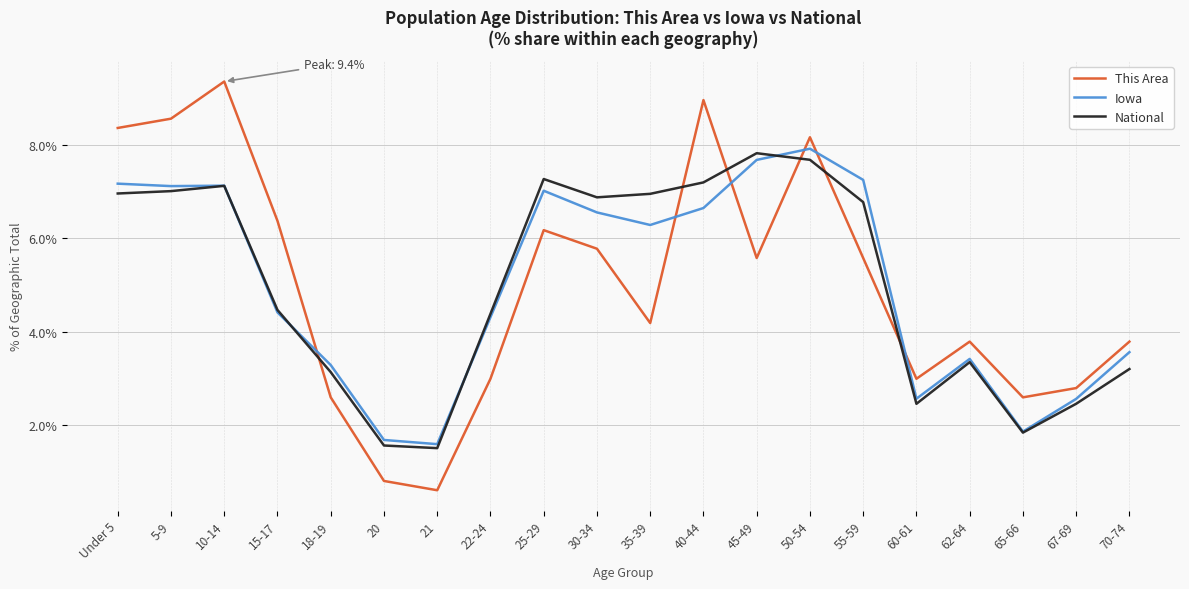

What is the difference between the highest and lowest values at 40-44?

2.3